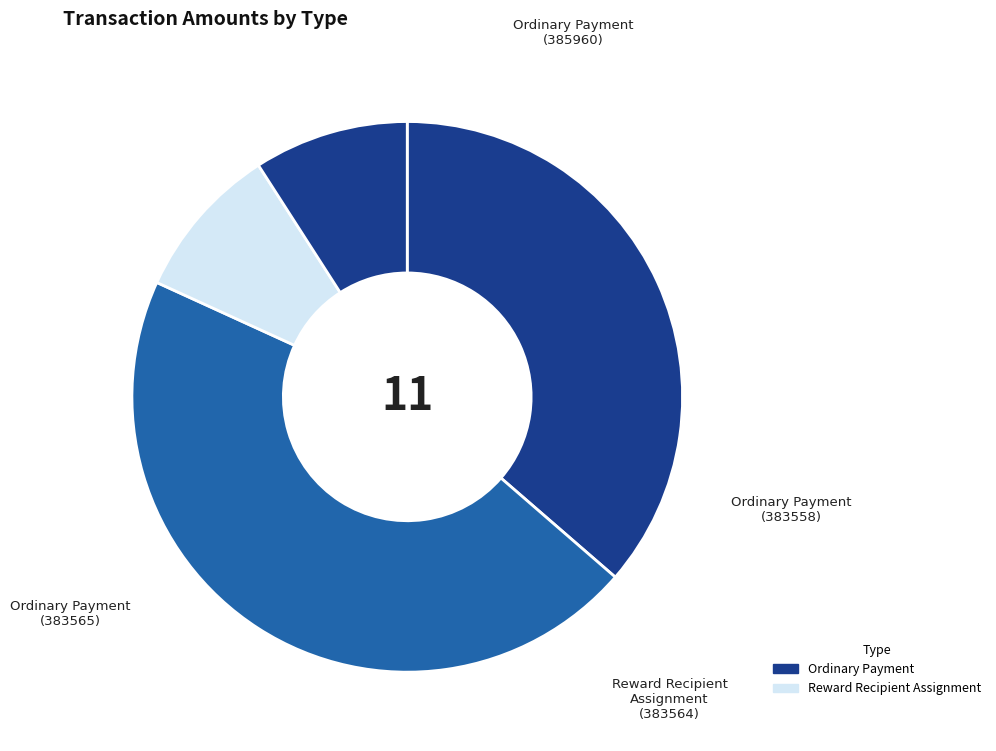

Which has a higher value, Reward Recipient Assignment (383564) or Ordinary Payment (385960)?

Ordinary Payment (385960)